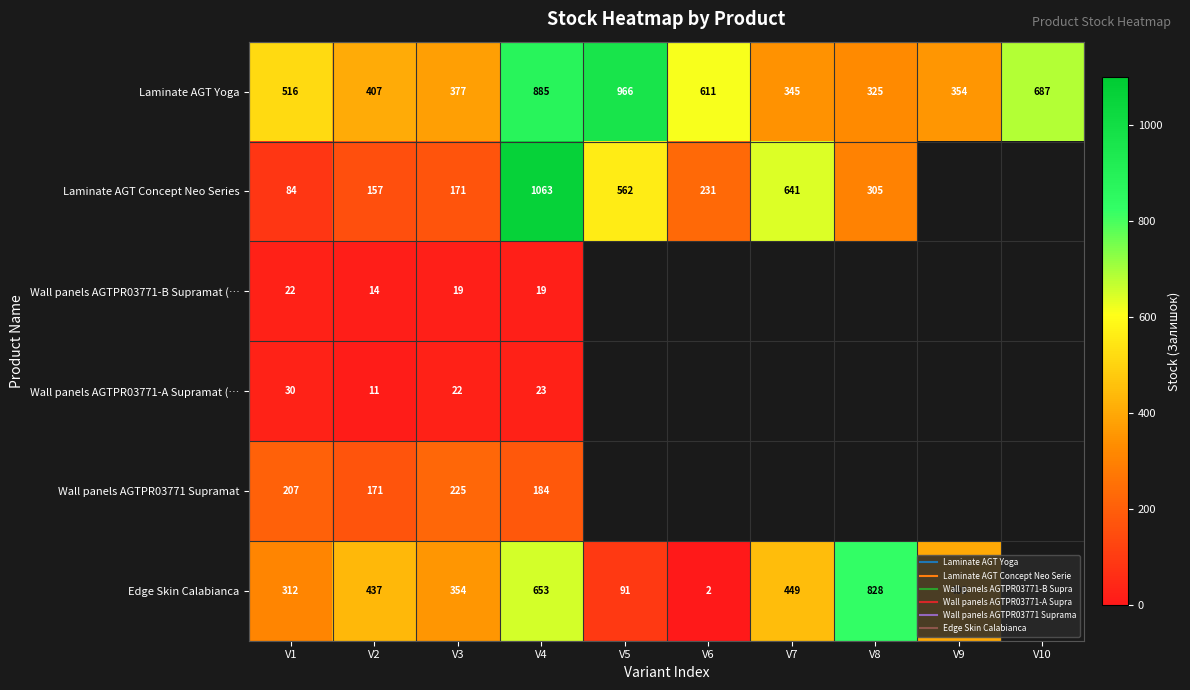

What is the sum of the Laminate AGT Concept Neo Series values at V8 and V4?

1368.0